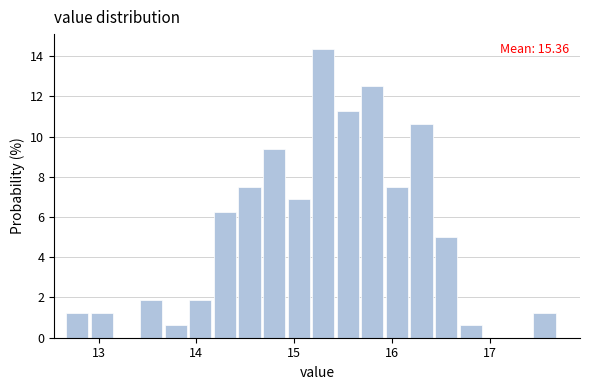

Read against the x-axis, roughly where is the centre of the tallest bar?

15.3